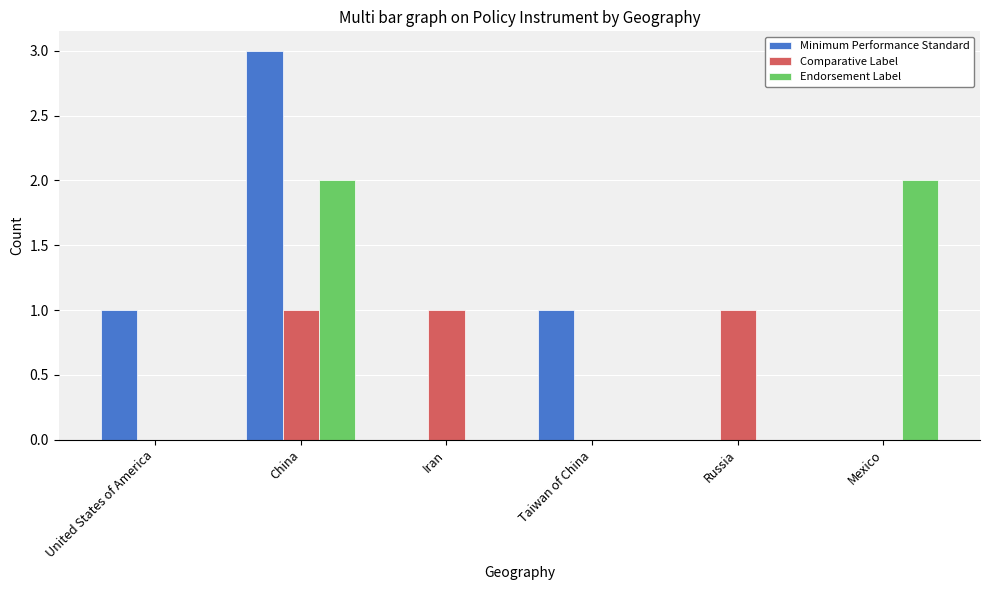

Count the number of data series in this chart.

3